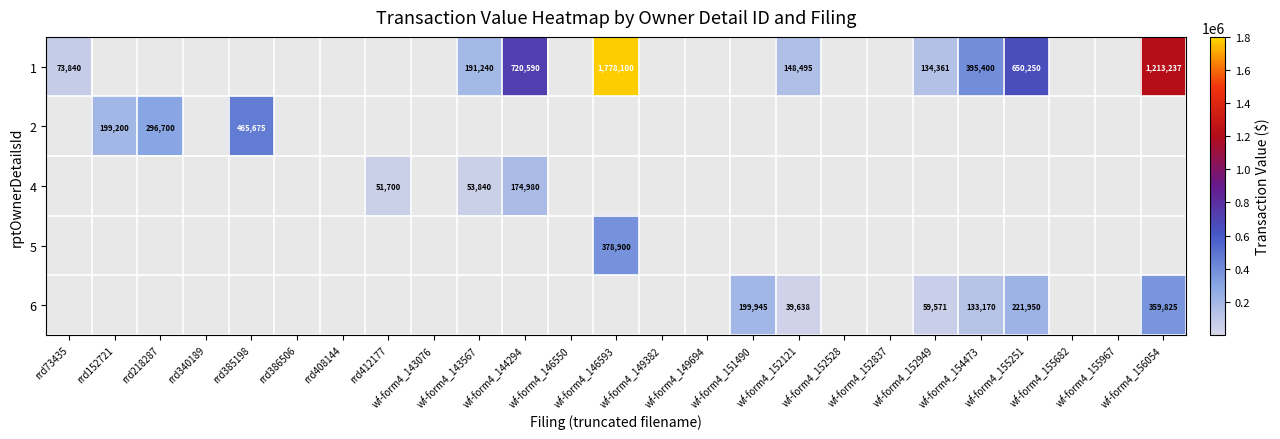

At how many categories does at least one series exceed 432535?

5